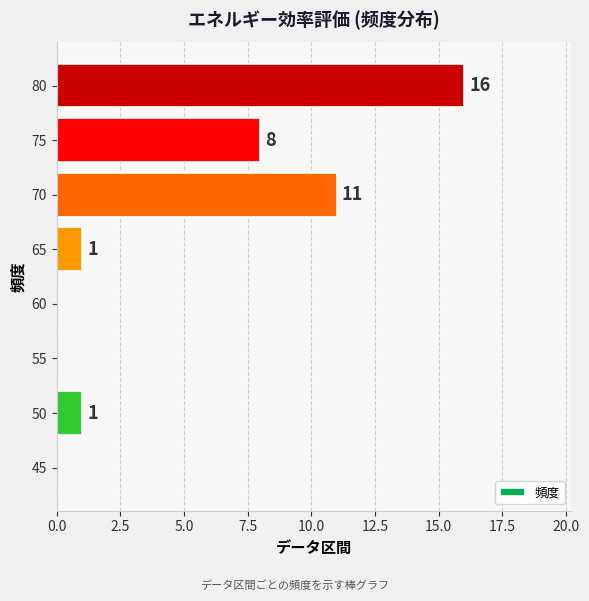

The chart shows a value of 2 at 65. True or false?

False